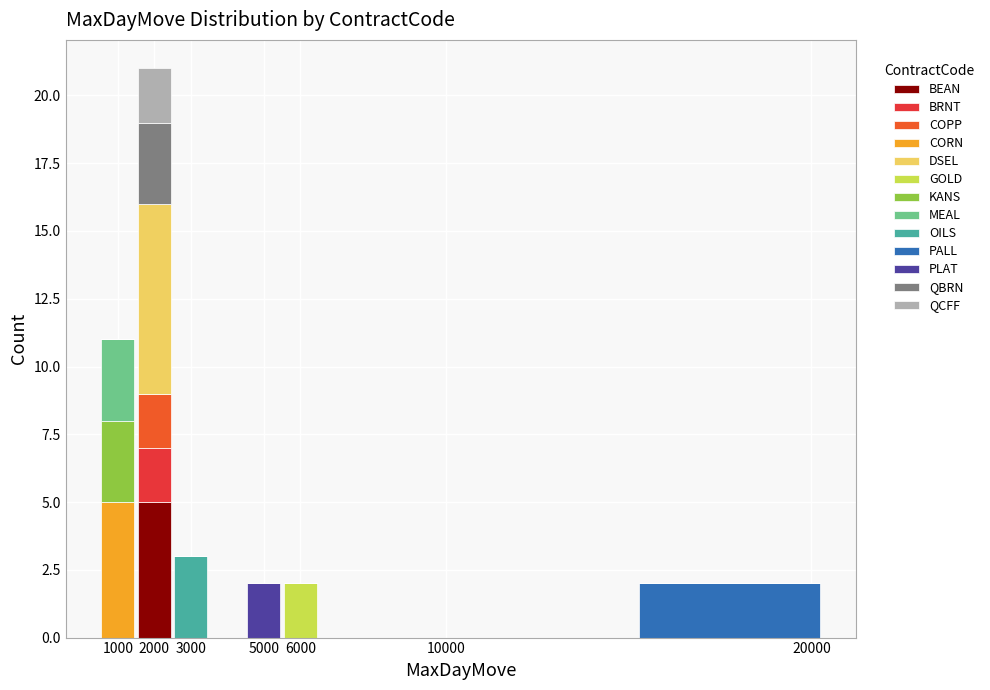

What is the total height of the stacked bar covering 1500 to 2500 on the x-axis? The values are not printed on the chart, so give them approximately, as read against the axis.

21